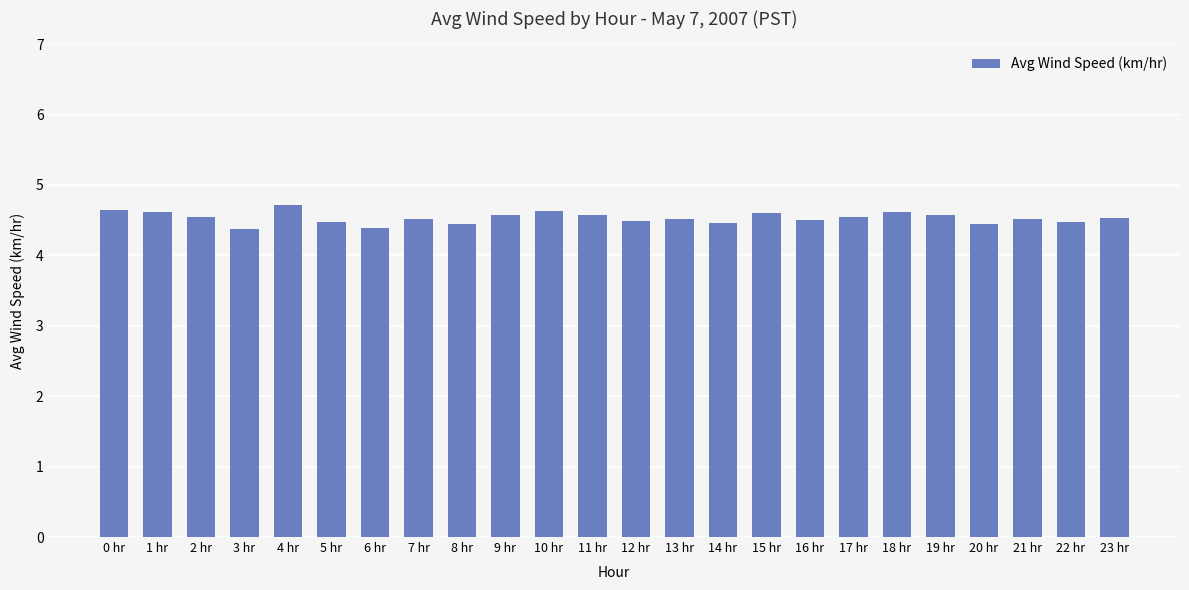

What value does the data have at 10 hr?

4.6